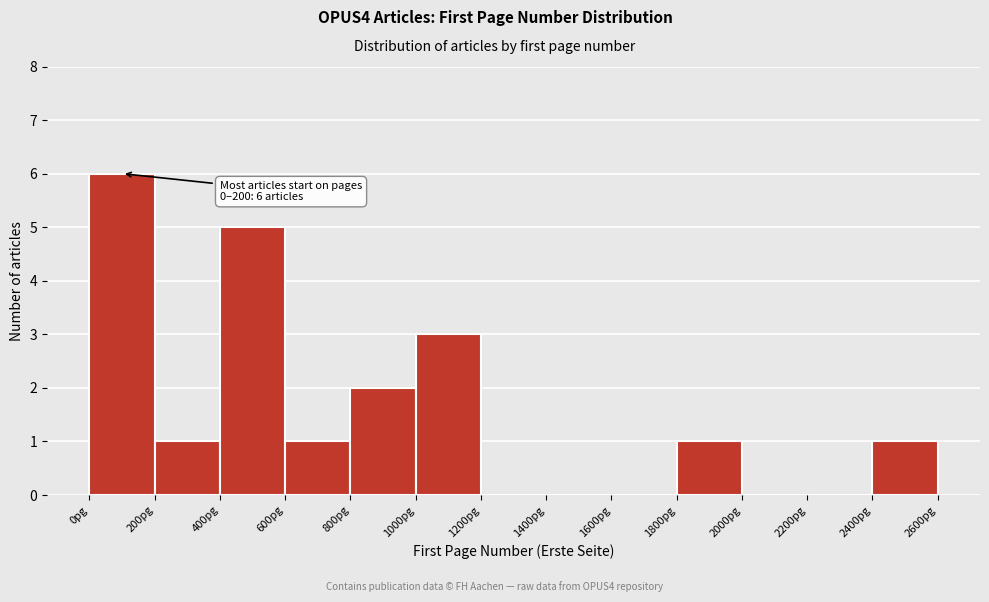

Over which range of the x-axis is the bar tallest?

0 to 200